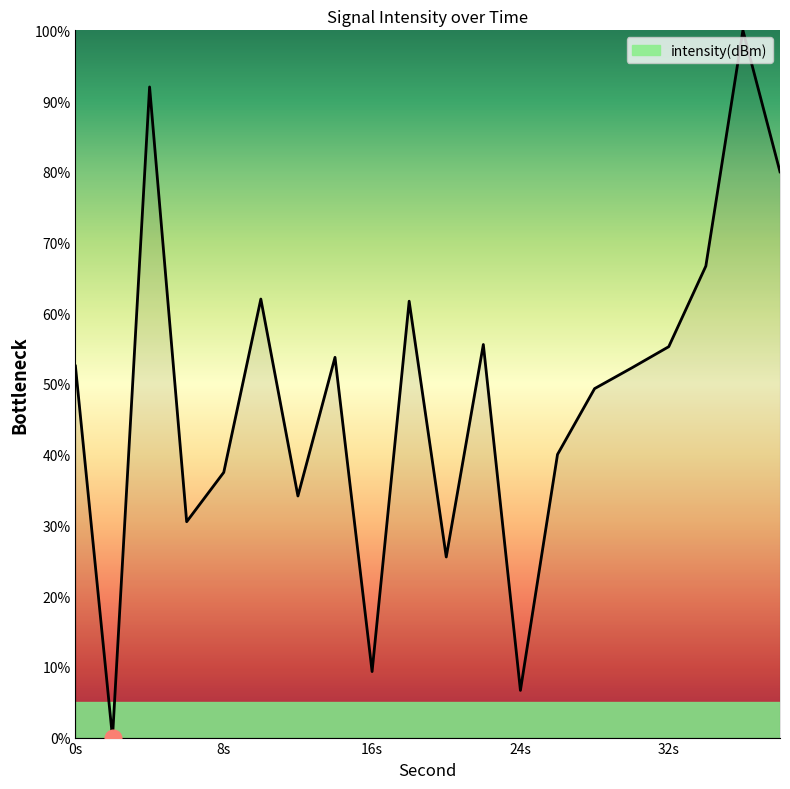

What is the greatest value displayed?

100.0